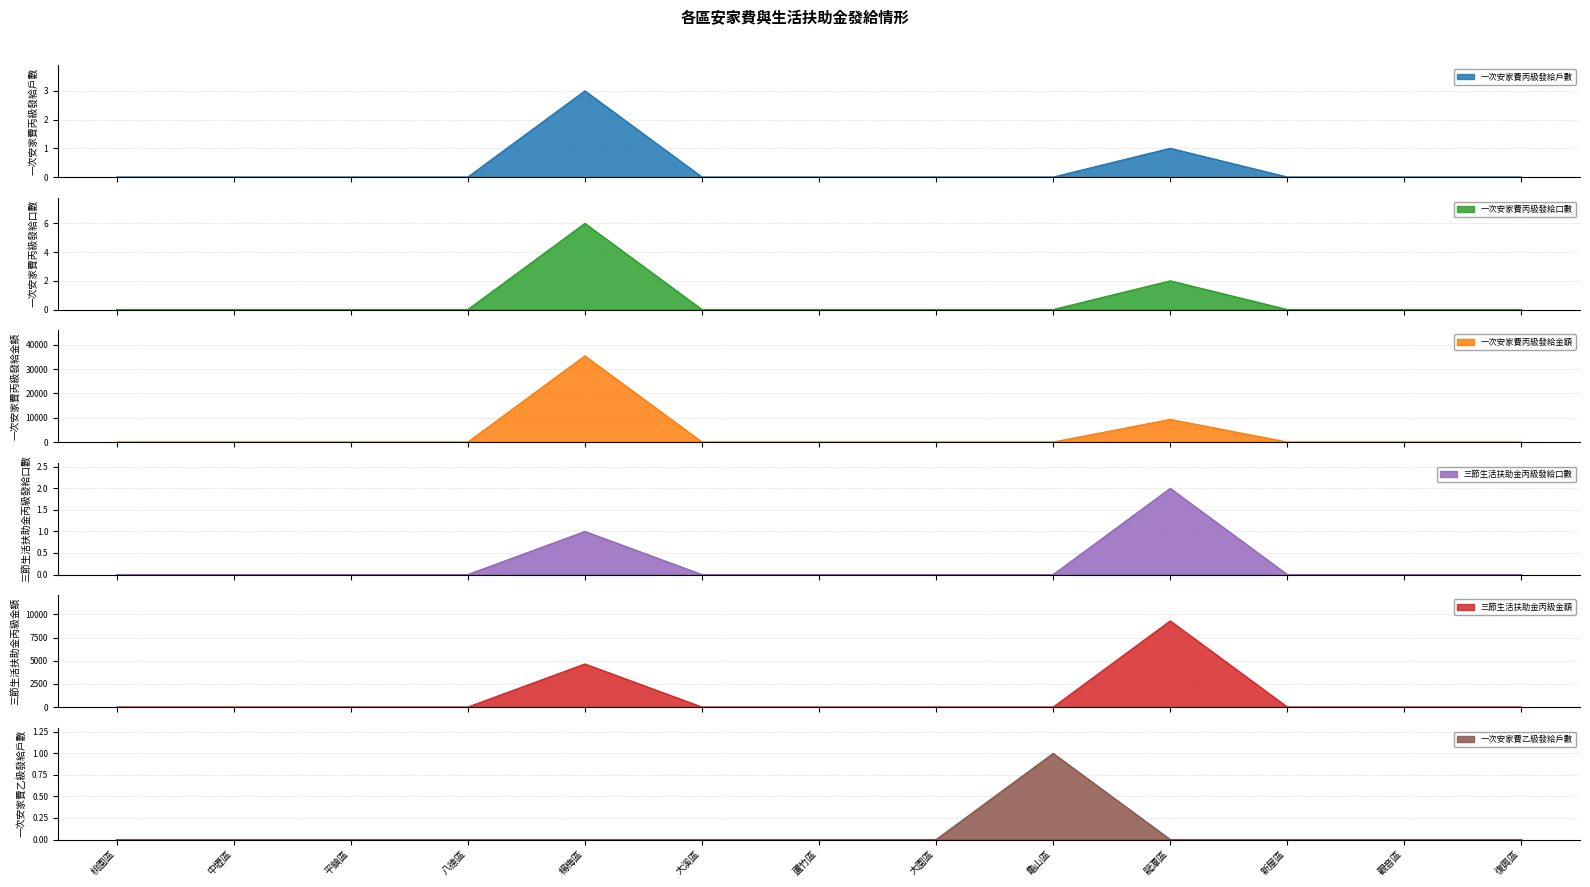

What are all the series names shown in the legend?

一次安家費丙級發給戶數, 一次安家費丙級發給口數, 一次安家費丙級發給金額, 三節生活扶助金丙級發給口數, 三節生活扶助金丙級金額, 一次安家費乙級發給戶數